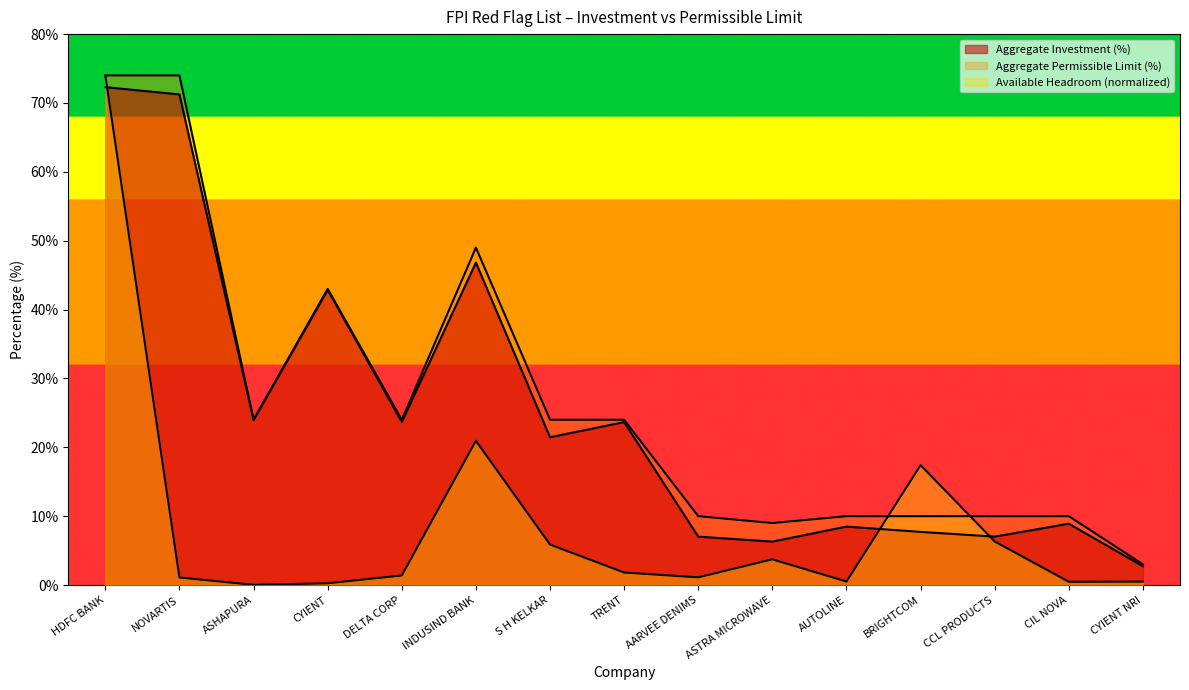

What position from the right is CYIENT NRI?

1